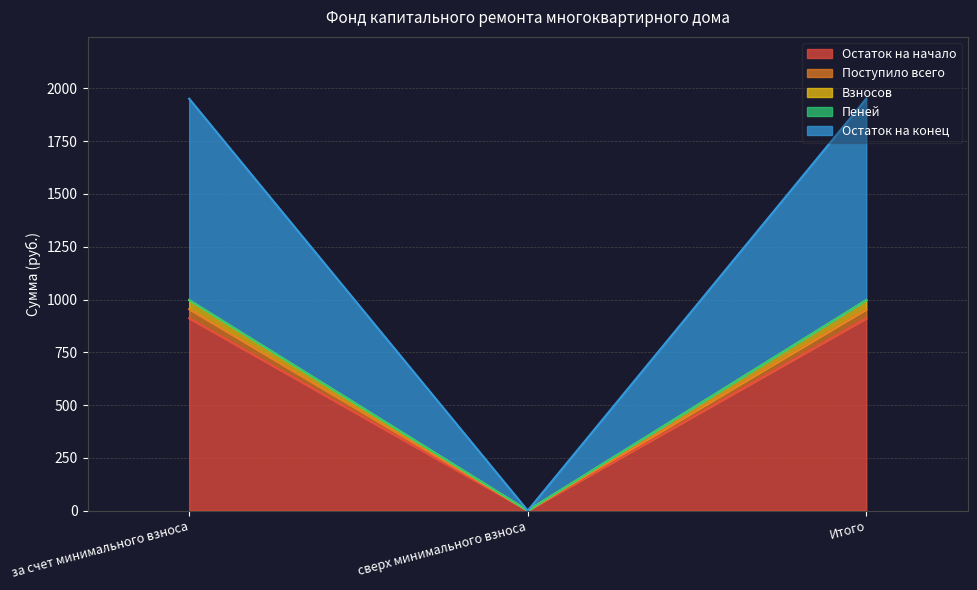

How many lines are shown in the chart?

5